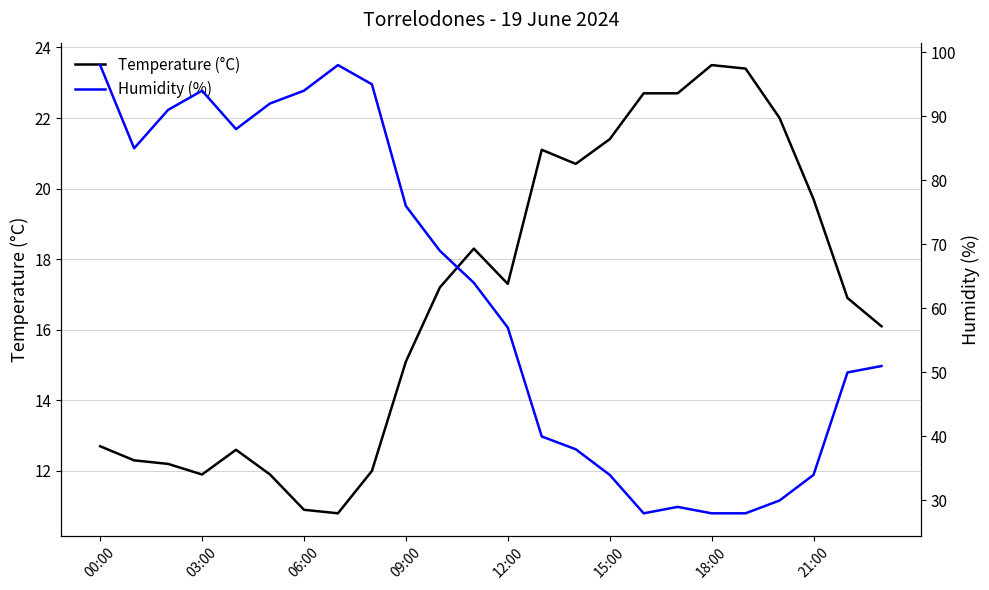

Does the chart display data point markers on the line(s)?

No